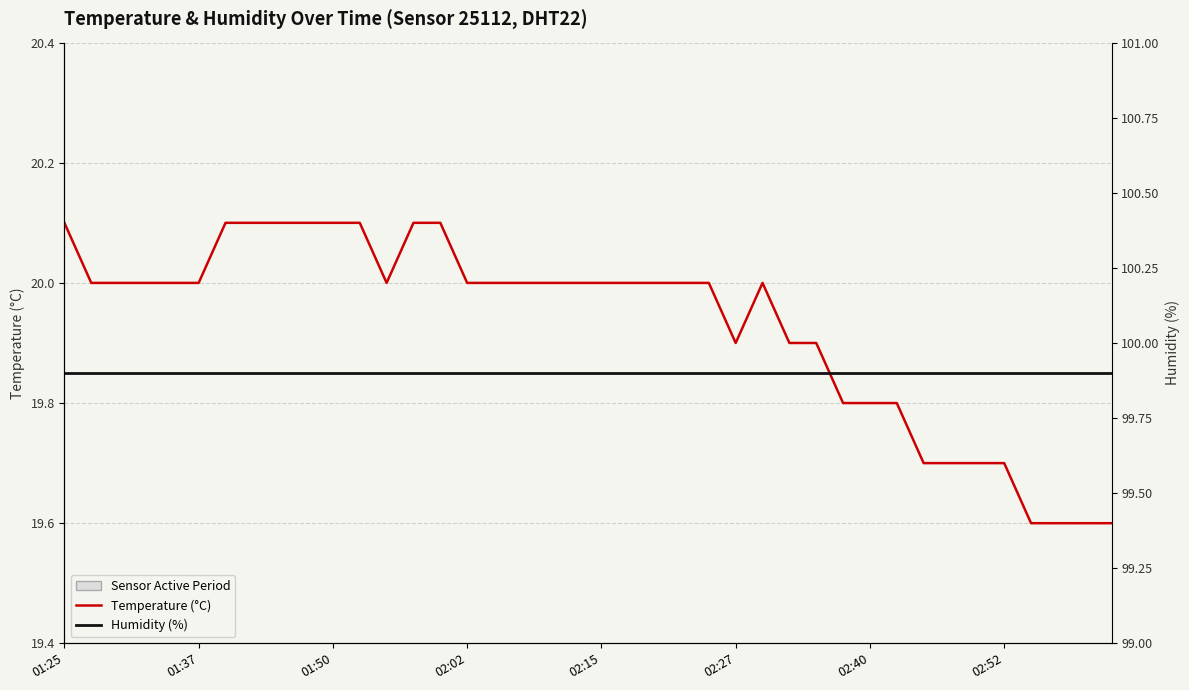

True or false: Temperature (°C) and Humidity (%) cross at least once.

False